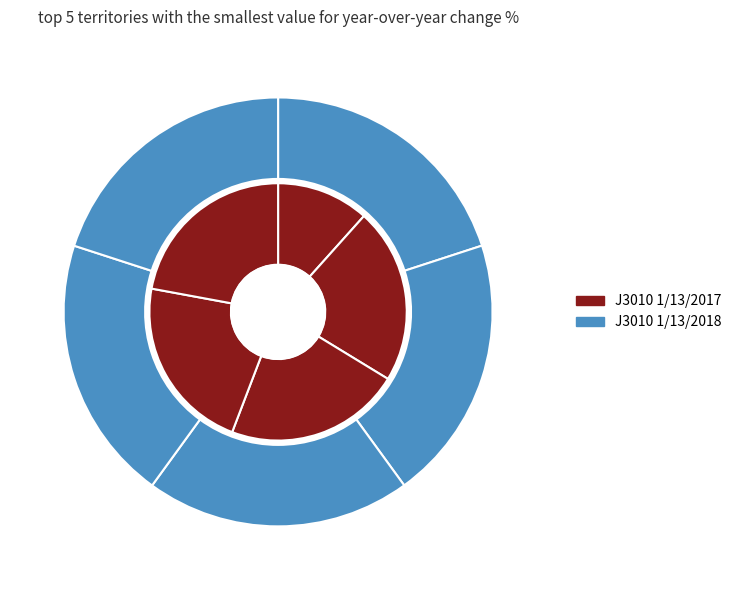

To the nearest percent, what portion does ECCO-TCP (22975) represent?

20%